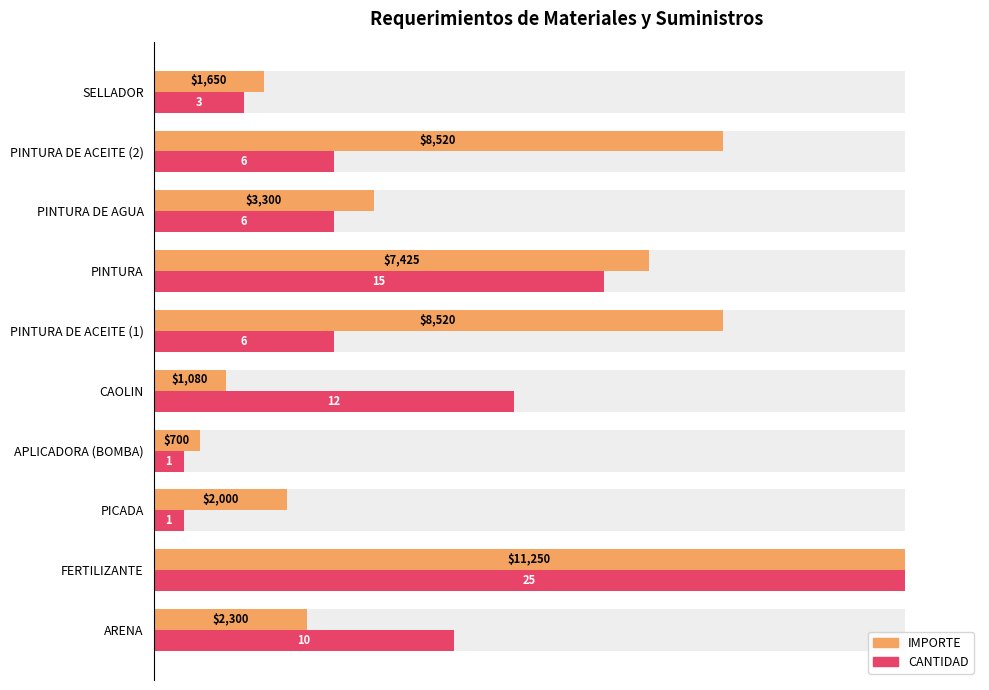

Which has a higher value, PICADA or APLICADORA (BOMBA)?

PICADA